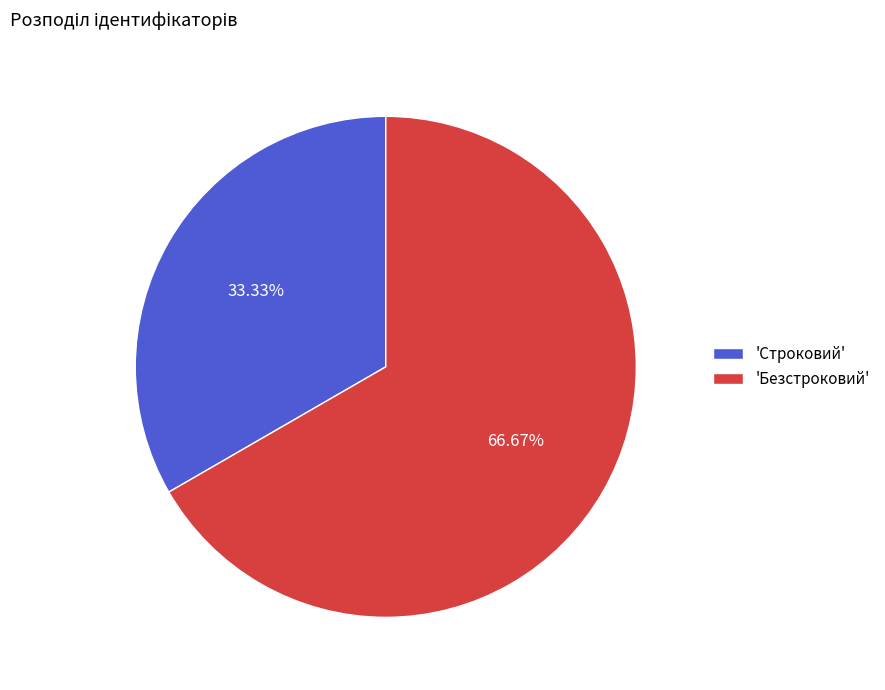

Do 'Безстроковий' and 'Строковий' together represent more than half of the pie?

Yes